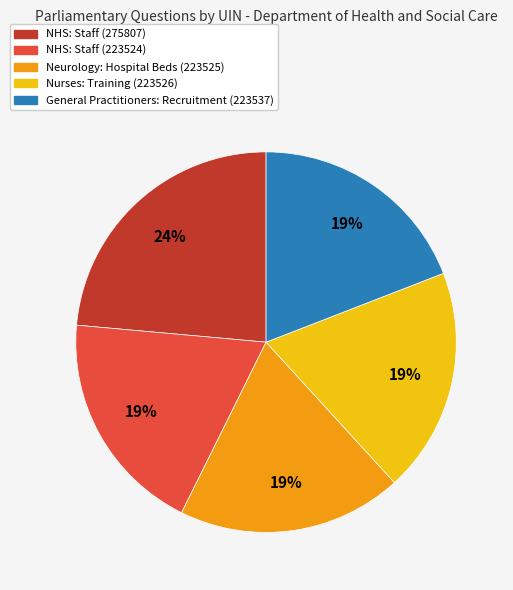

Which slice is the largest?

NHS: Staff (275807)